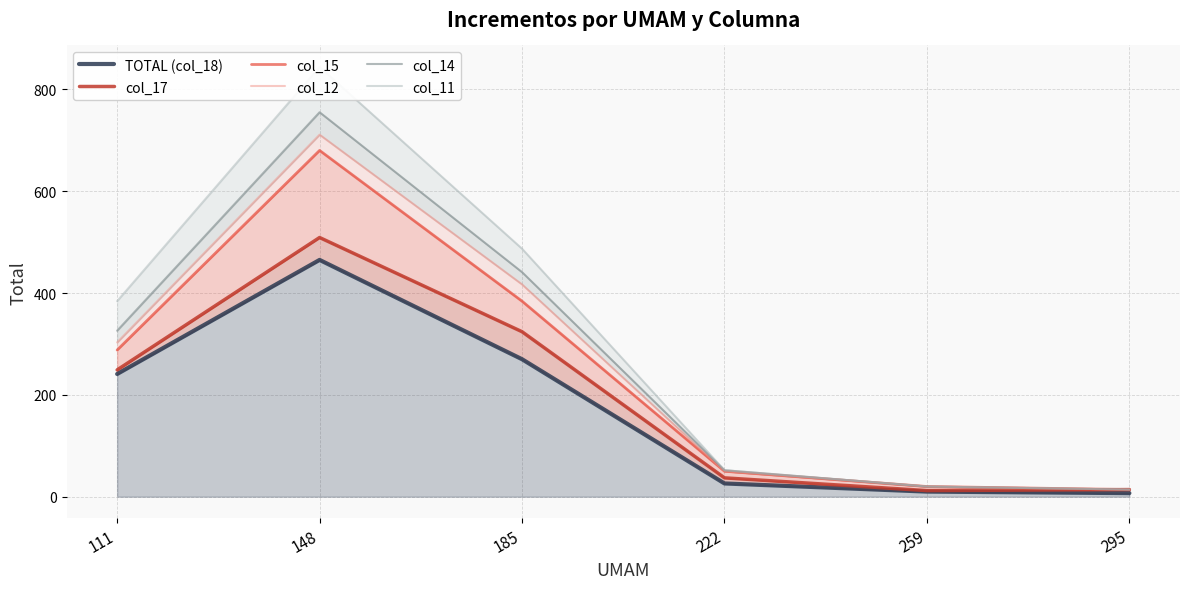

List the labels in order of col_15 value, smallest first.

295, 259, 222, 111, 185, 148